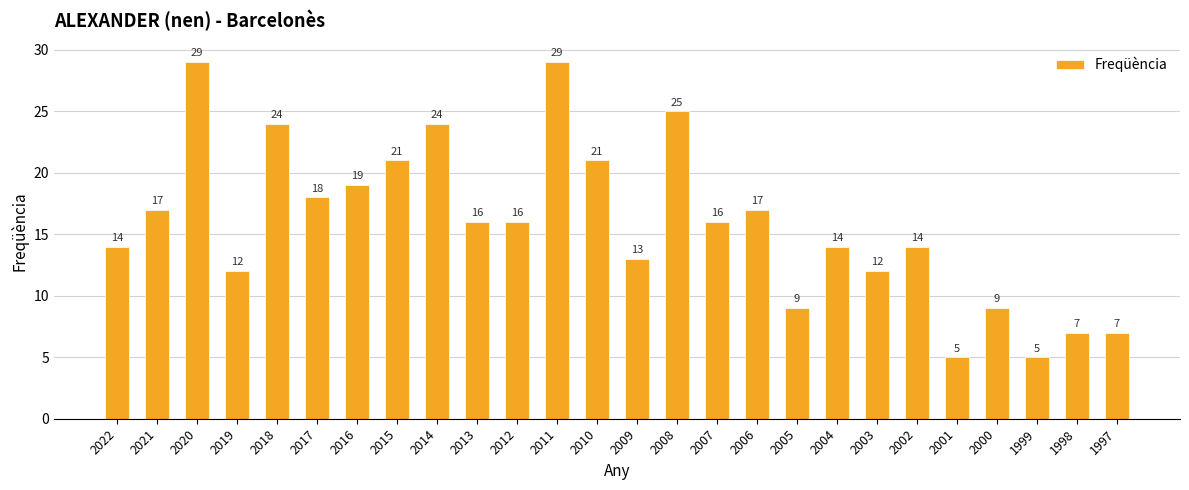

What is the difference between the maximum and minimum values?

24